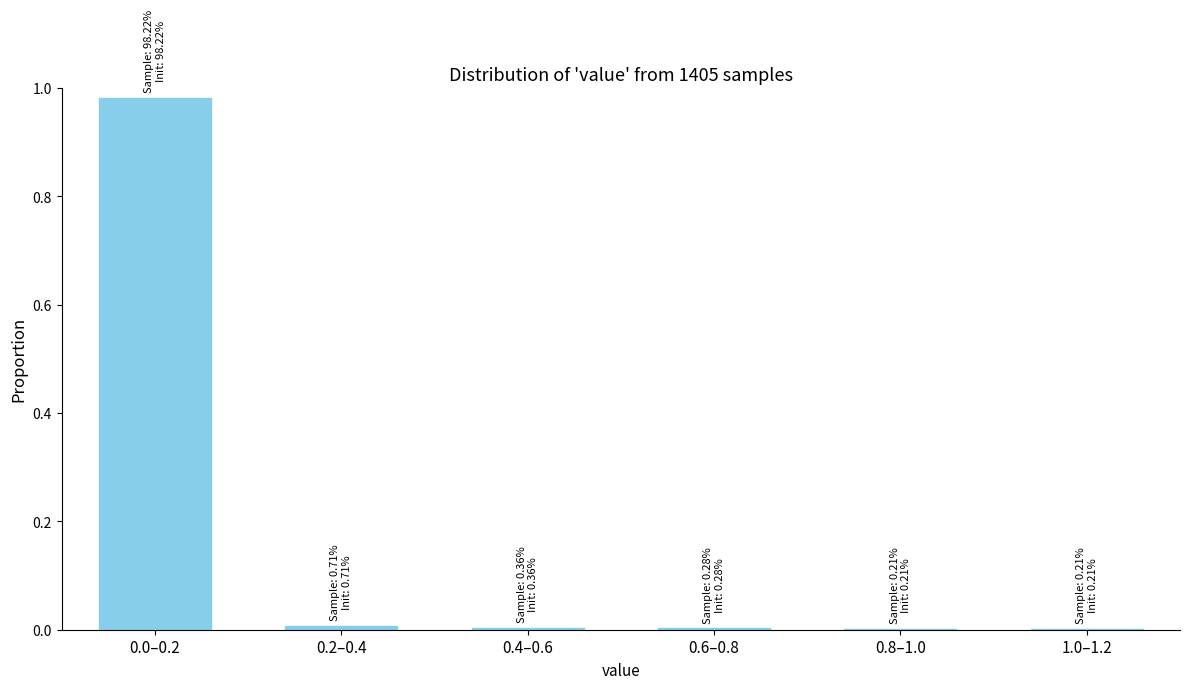

The chart shows a value of 0.0 at 1.0–1.2. True or false?

True